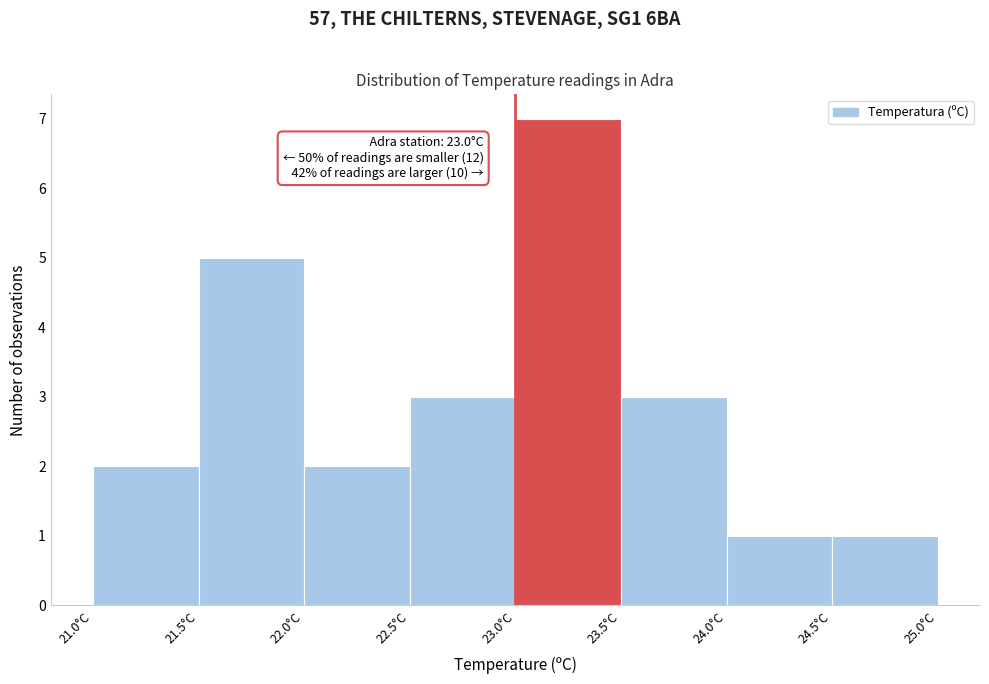

Which range on the x-axis has the tallest bar?

23.0 to 23.5